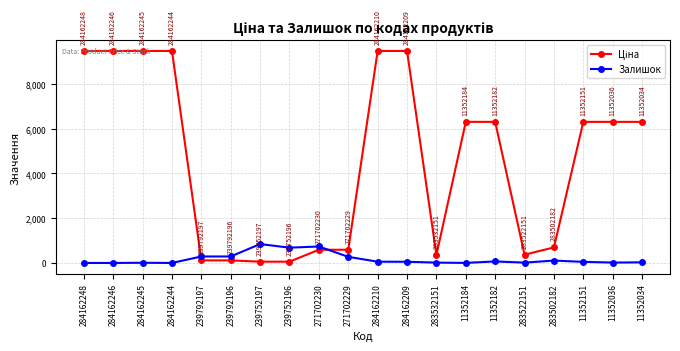

True or false: Залишок has a value of 1481.1 at 239752197.

False